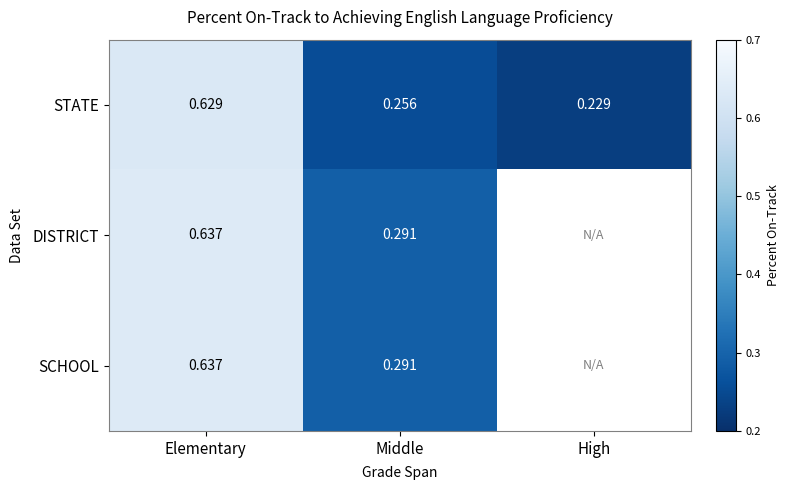

Between Middle and High, which is larger?

Middle